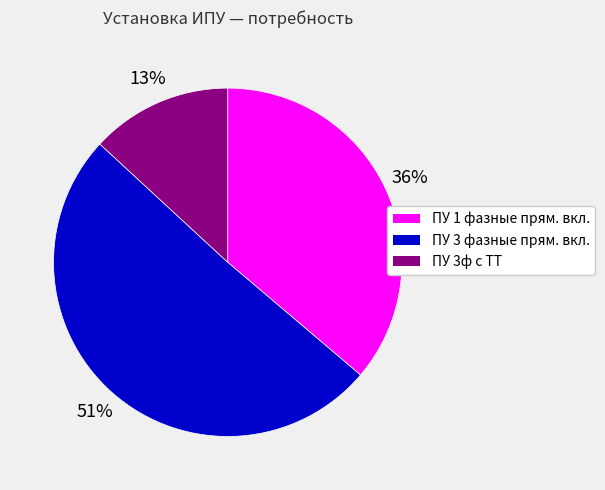

To the nearest percent, what is the difference between the largest and smallest slice percentages?

38%